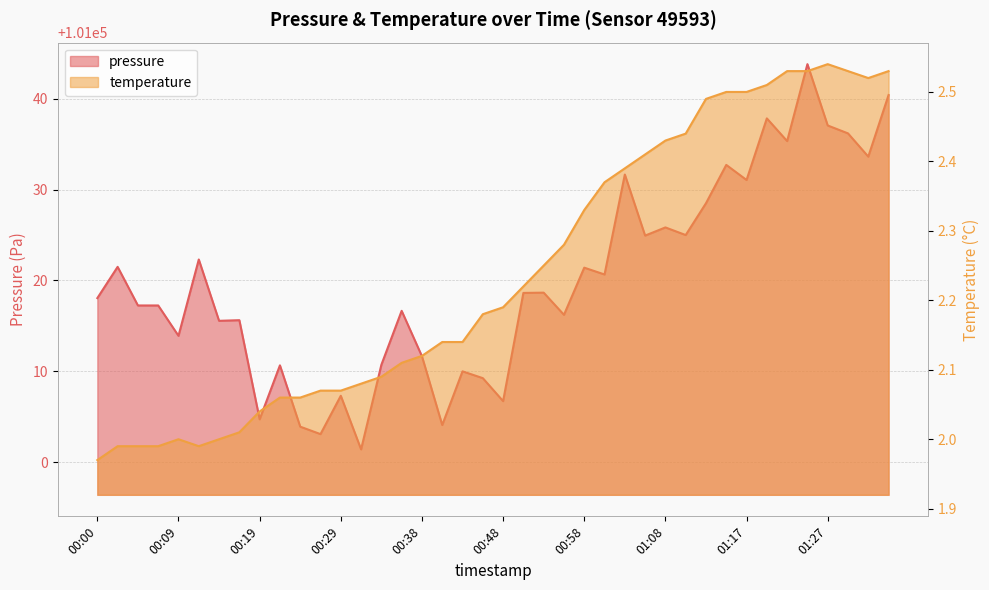

Reading right to left, extract all data points from this chart.

pressure: 01:34=101040.4	01:32=101033.6	01:29=101036.2	01:27=101037.1	01:25=101043.8	01:22=101035.3	01:20=101037.8	01:17=101031.1	01:15=101032.7	01:12=101028.5	01:10=101025.0	01:08=101025.8	01:05=101024.9	01:03=101031.7	01:00=101020.7	00:58=101021.4	00:55=101016.2	00:53=101018.7	00:51=101018.6	00:48=101006.7	00:46=101009.2	00:43=101010.0	00:41=101004.1	00:38=101011.7	00:36=101016.7	00:34=101010.7	00:31=101001.4	00:29=101007.3	00:26=101003.1	00:24=101003.9	00:21=101010.7	00:19=101004.7	00:17=101015.6	00:14=101015.6	00:12=101022.3	00:09=101013.9	00:07=101017.2	00:04=101017.2	00:02=101021.5	00:00=101018.1
temperature: 01:34=2.5	01:32=2.5	01:29=2.5	01:27=2.5	01:25=2.5	01:22=2.5	01:20=2.5	01:17=2.5	01:15=2.5	01:12=2.5	01:10=2.4	01:08=2.4	01:05=2.4	01:03=2.4	01:00=2.4	00:58=2.3	00:55=2.3	00:53=2.2	00:51=2.2	00:48=2.2	00:46=2.2	00:43=2.1	00:41=2.1	00:38=2.1	00:36=2.1	00:34=2.1	00:31=2.1	00:29=2.1	00:26=2.1	00:24=2.1	00:21=2.1	00:19=2.0	00:17=2.0	00:14=2.0	00:12=2.0	00:09=2.0	00:07=2.0	00:04=2.0	00:02=2.0	00:00=2.0